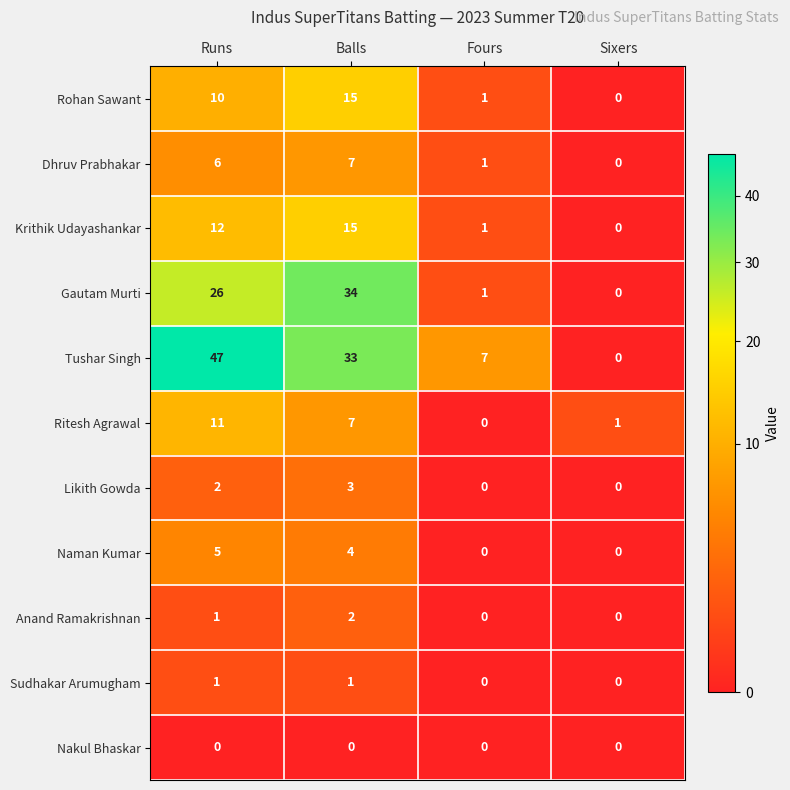

True or false: Nakul Bhaskar has a value of 0 at Fours.

True